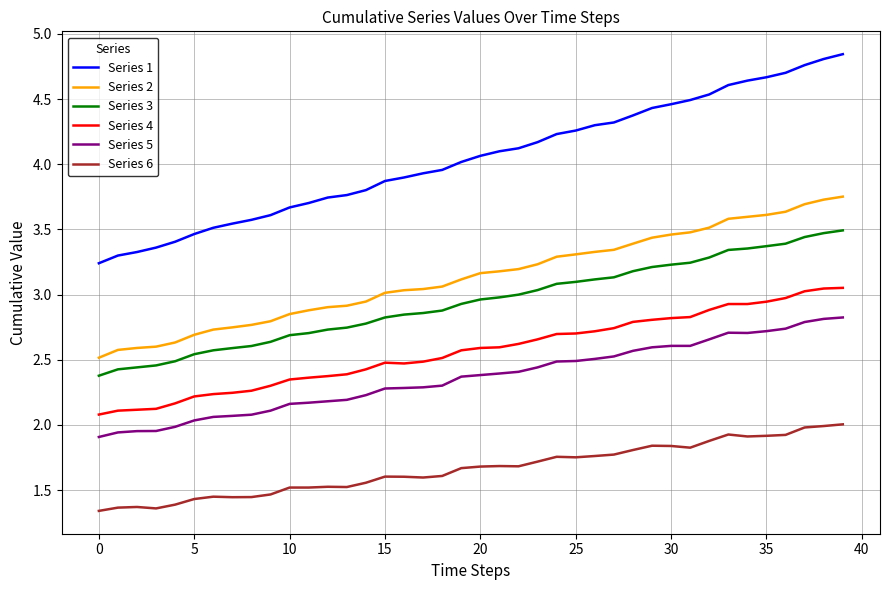

What is the difference between the maximum and minimum values in the Series 2 series?

1.2